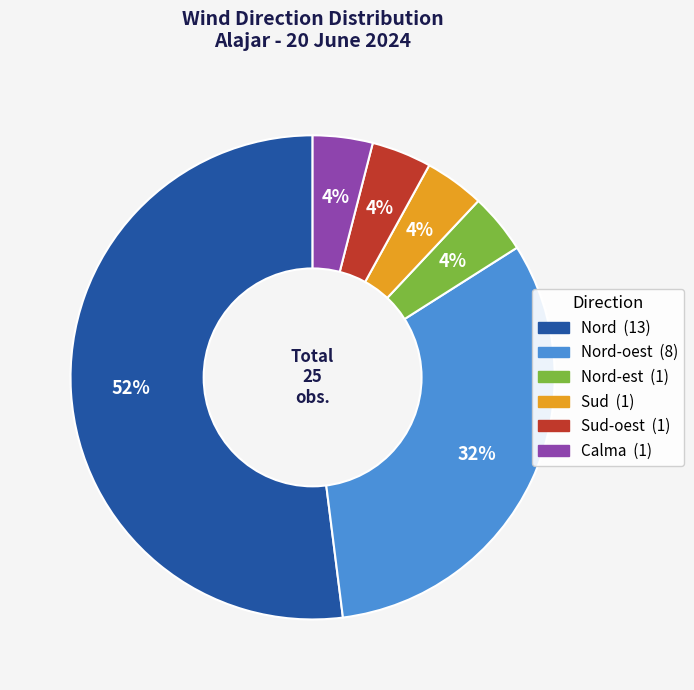

To the nearest percent, what is the average slice percentage?

17%